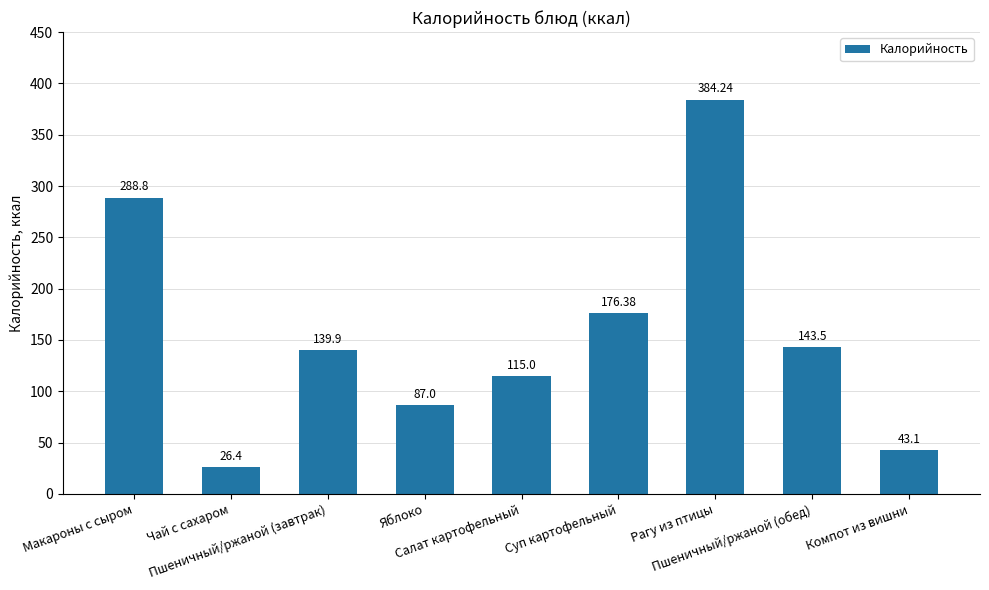

The chart shows a value of 87.0 at Яблоко. True or false?

True